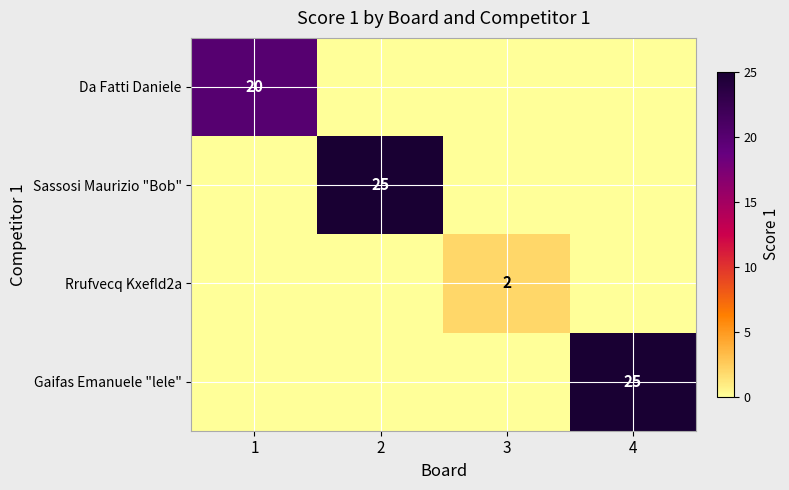

The Gaifas Emanuele "lele" series shows 25 at 4. True or false?

True